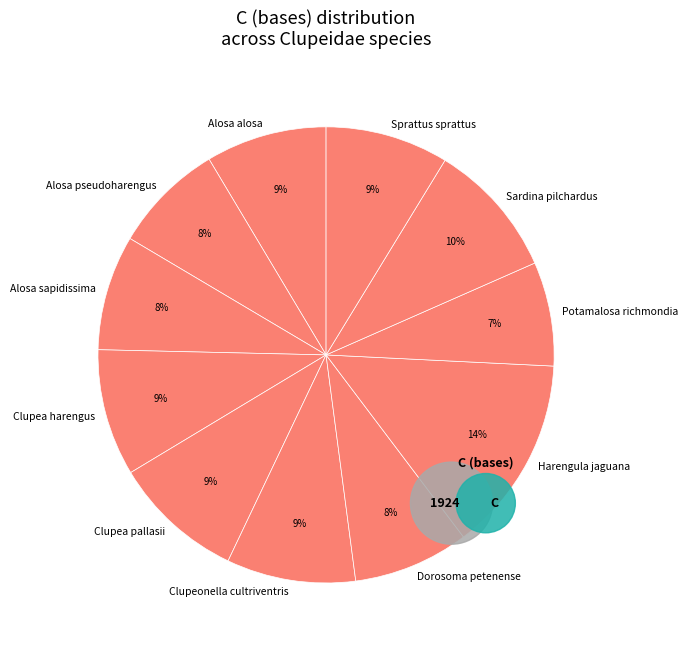

Count the number of slices in the pie.

11